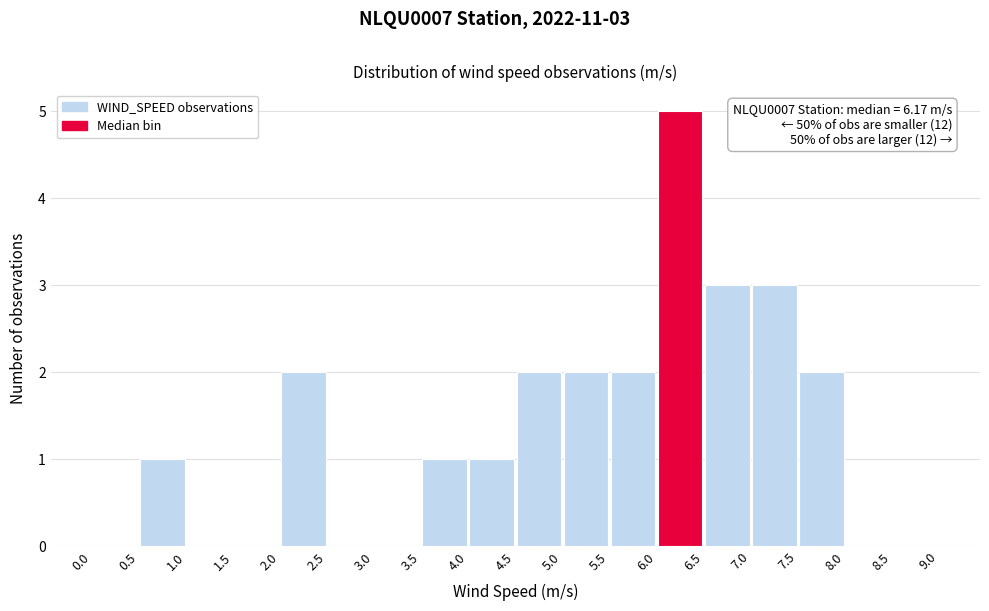

Over which range of the x-axis is the bar tallest?

6.0 to 6.5